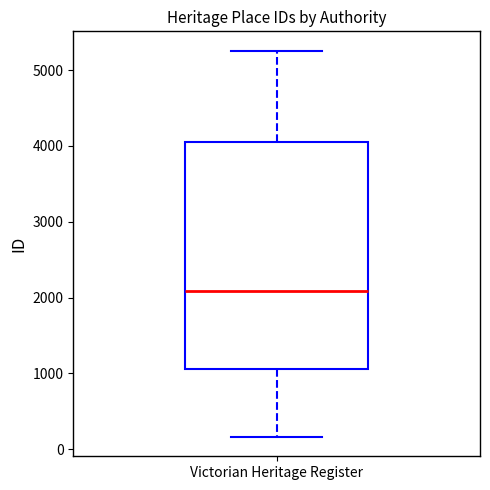

Transcribe this box plot: give where the median line is, the range the box spans, and where the two whiskers end, as read against the y-axis. The values are not printed on the chart, so give them approximately, as read against the axis.

median 2100, box 1100 to 4100, whiskers 200 to 5300